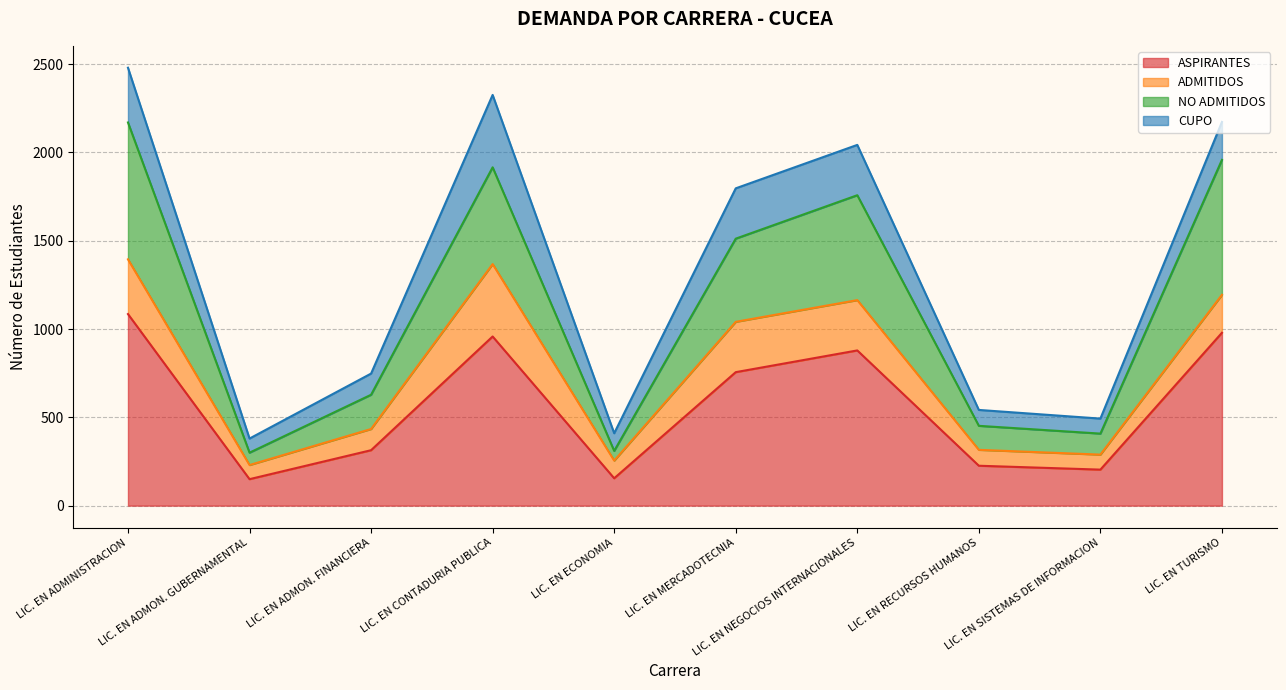

What is the lowest value of the ASPIRANTES series?

150